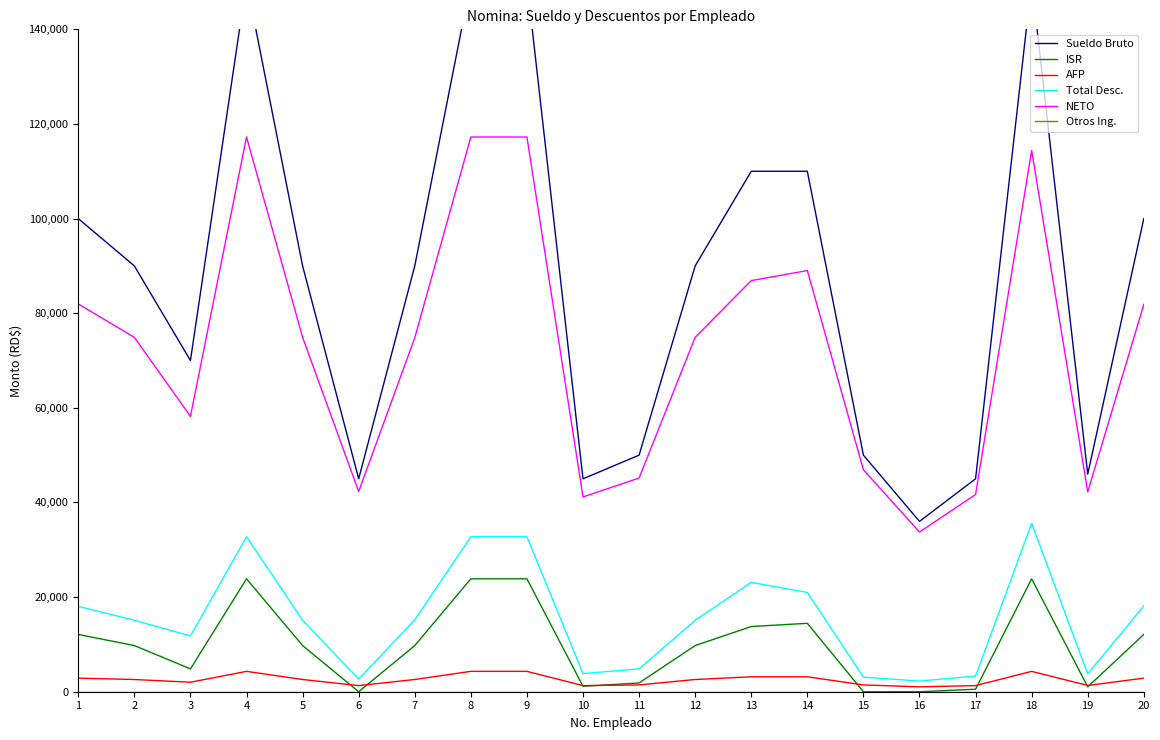

What are all the series names shown in the legend?

Sueldo Bruto, ISR, AFP, Total Desc., NETO, Otros Ing.